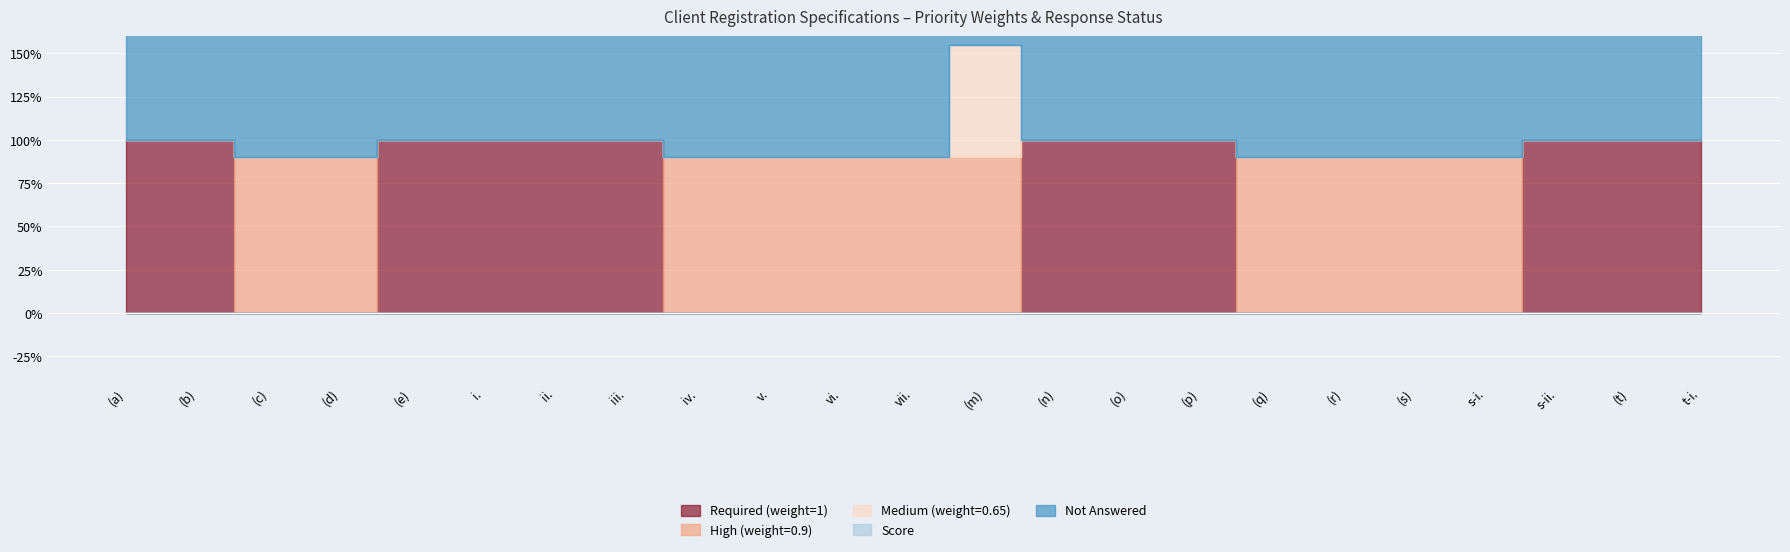

True or false: Score and High (weight=0.9) cross at least once.

False